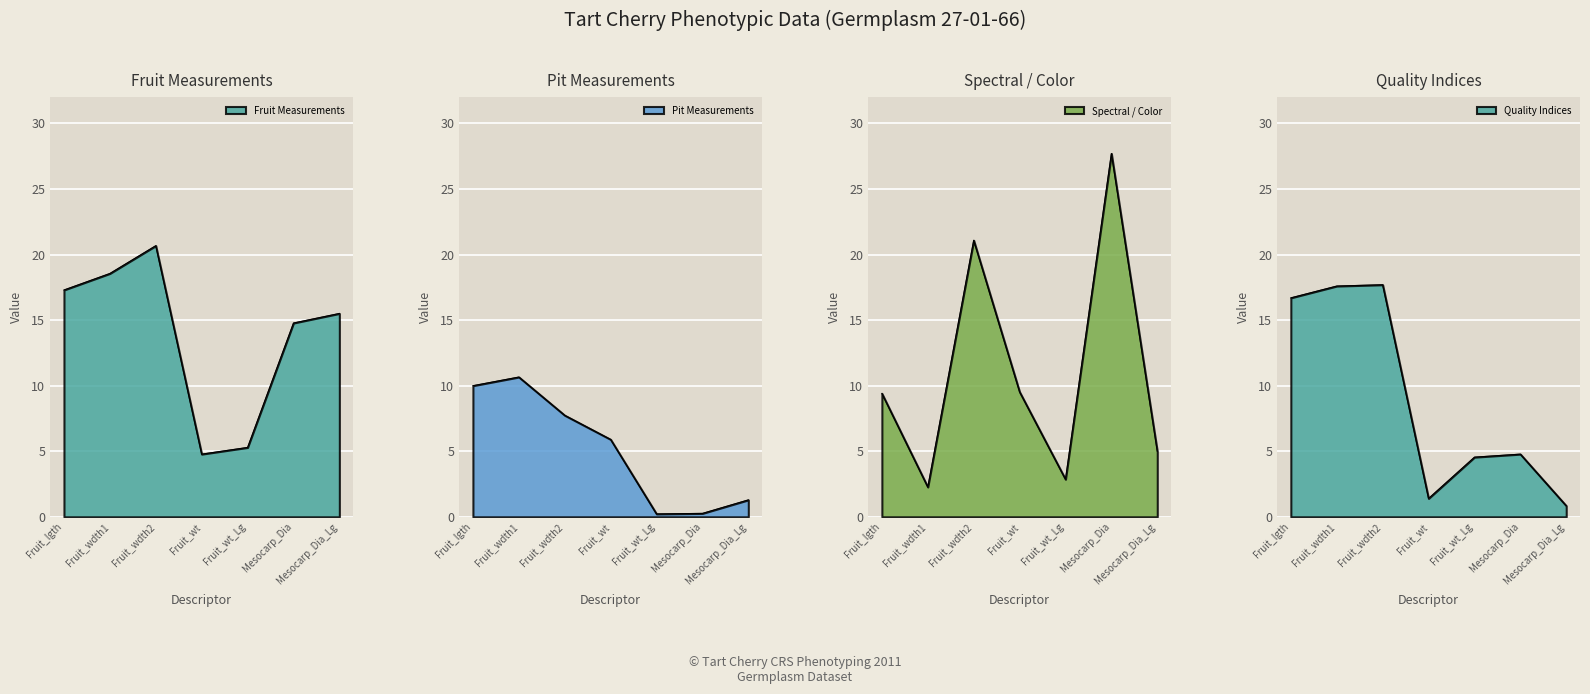

What is the label of the 1st point from the left?

Fruit_lgth